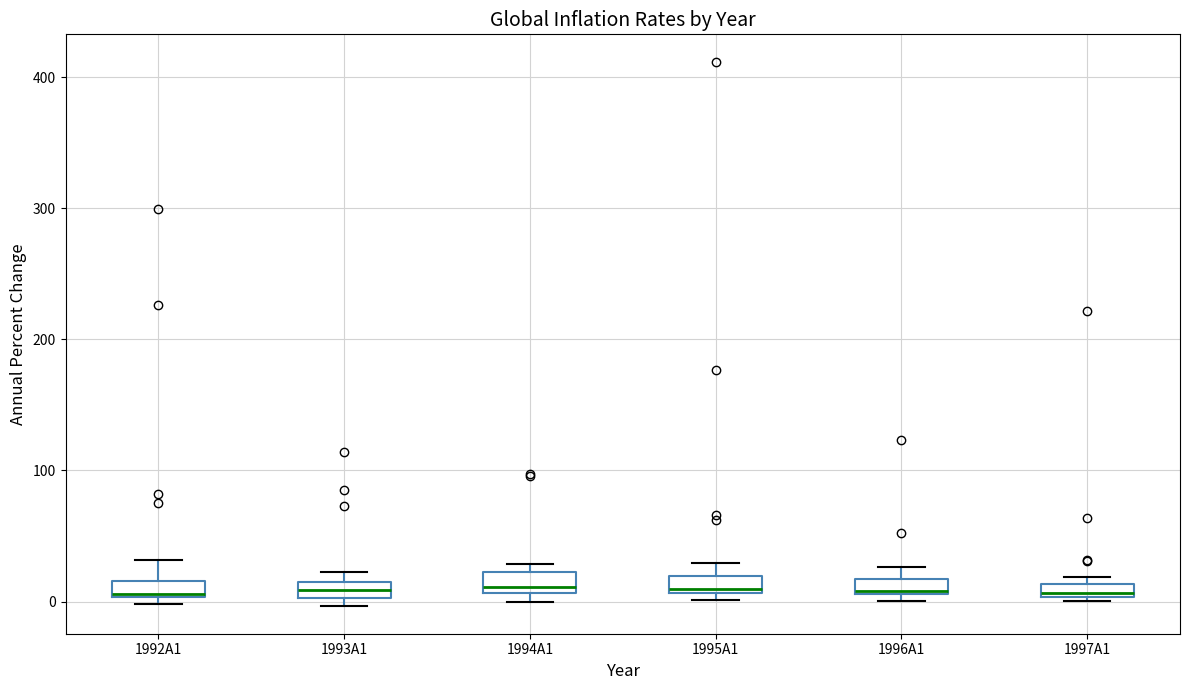

Where is the upper edge of the box for 1993A1 on the y-axis? The values are not printed on the chart, so give them approximately, as read against the axis.

10